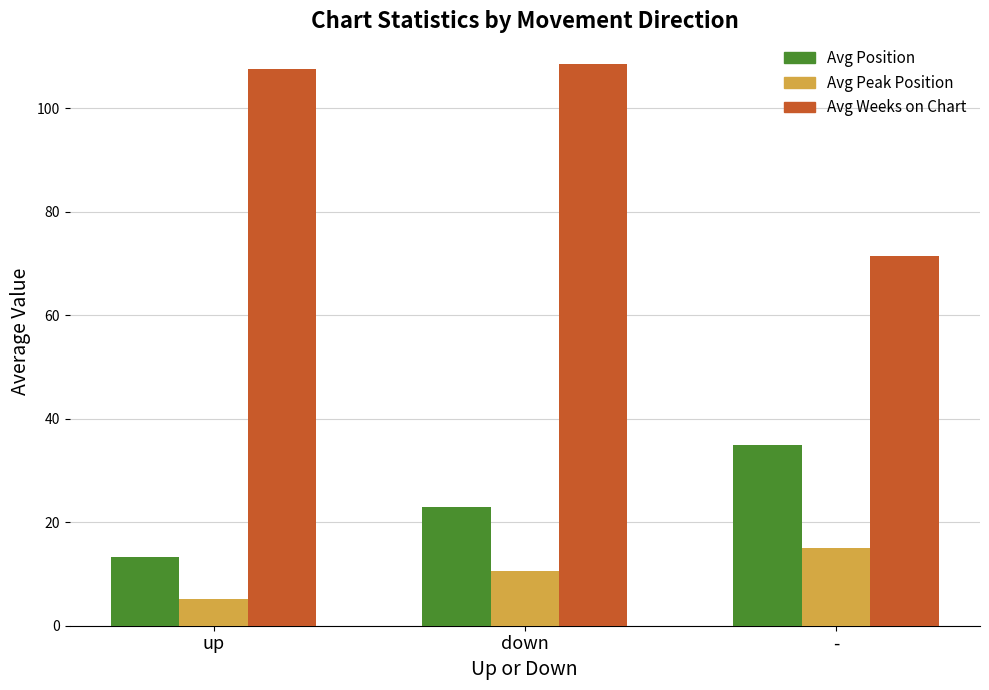

What value does the Avg Weeks on Chart series have at down?

108.4